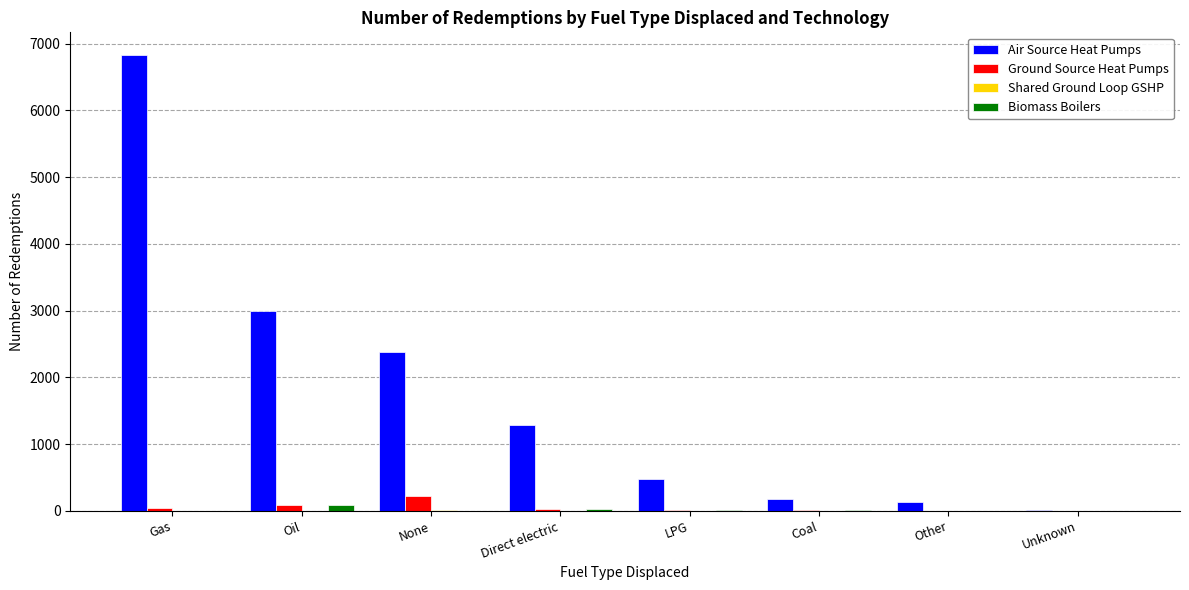

At which category is the sum across all series the highest?

Gas